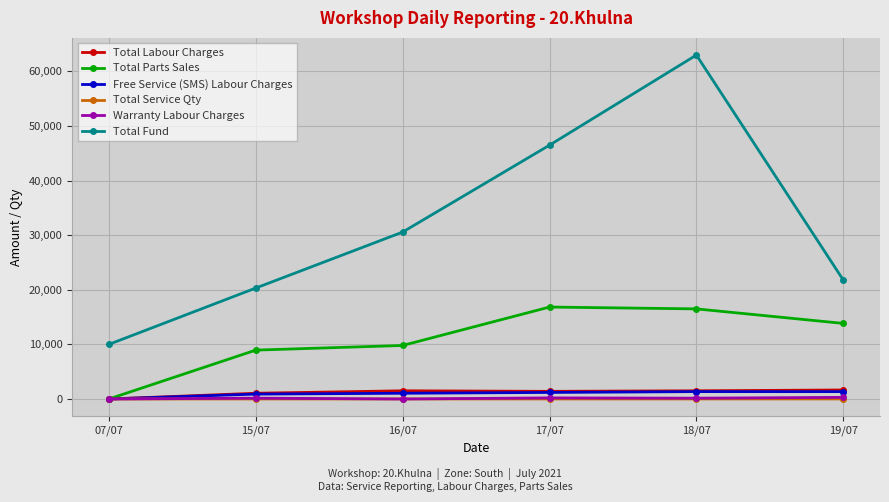

Where is Total Fund nearest to the value 36490?

16/07